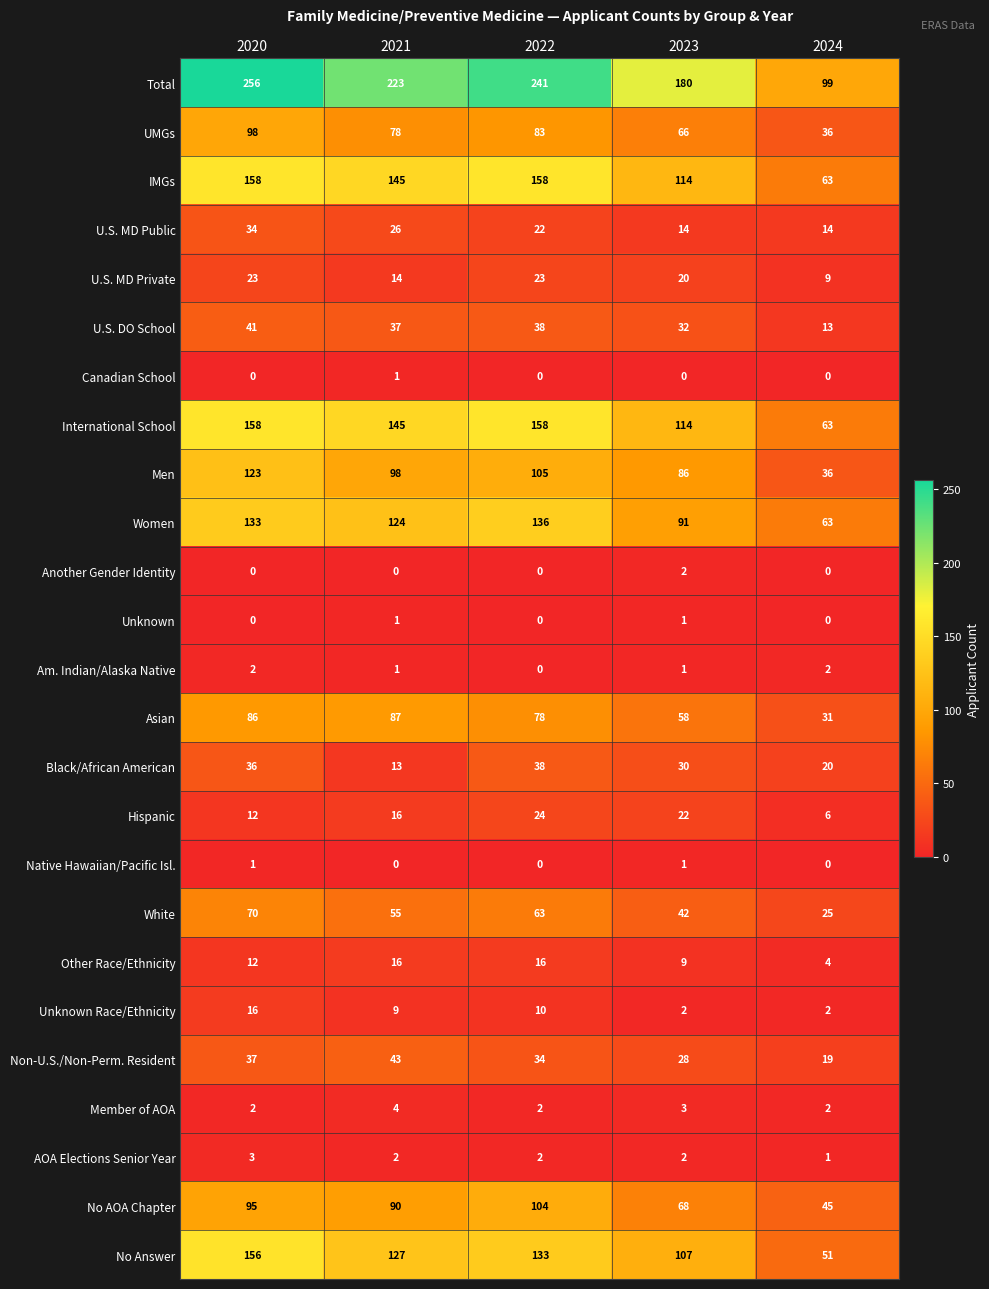

The value of No AOA Chapter at 2021 is 56. True or false?

False